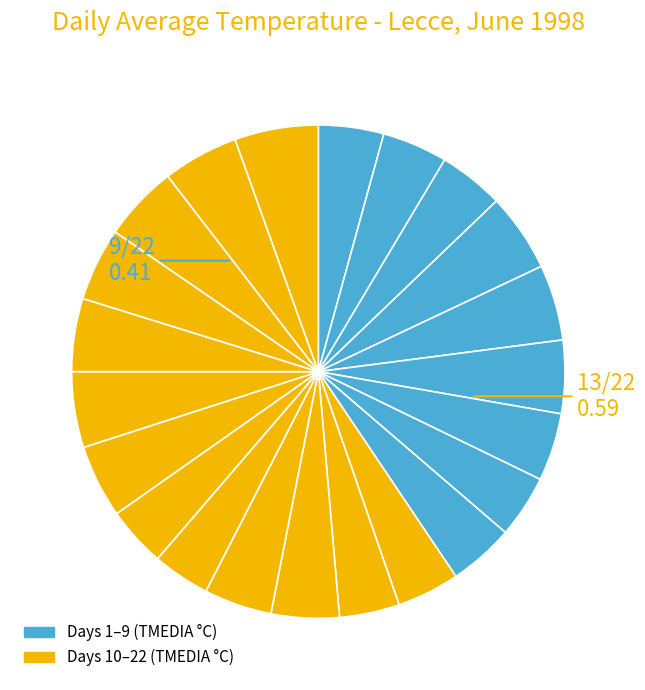

How many slices are in this pie chart?

22